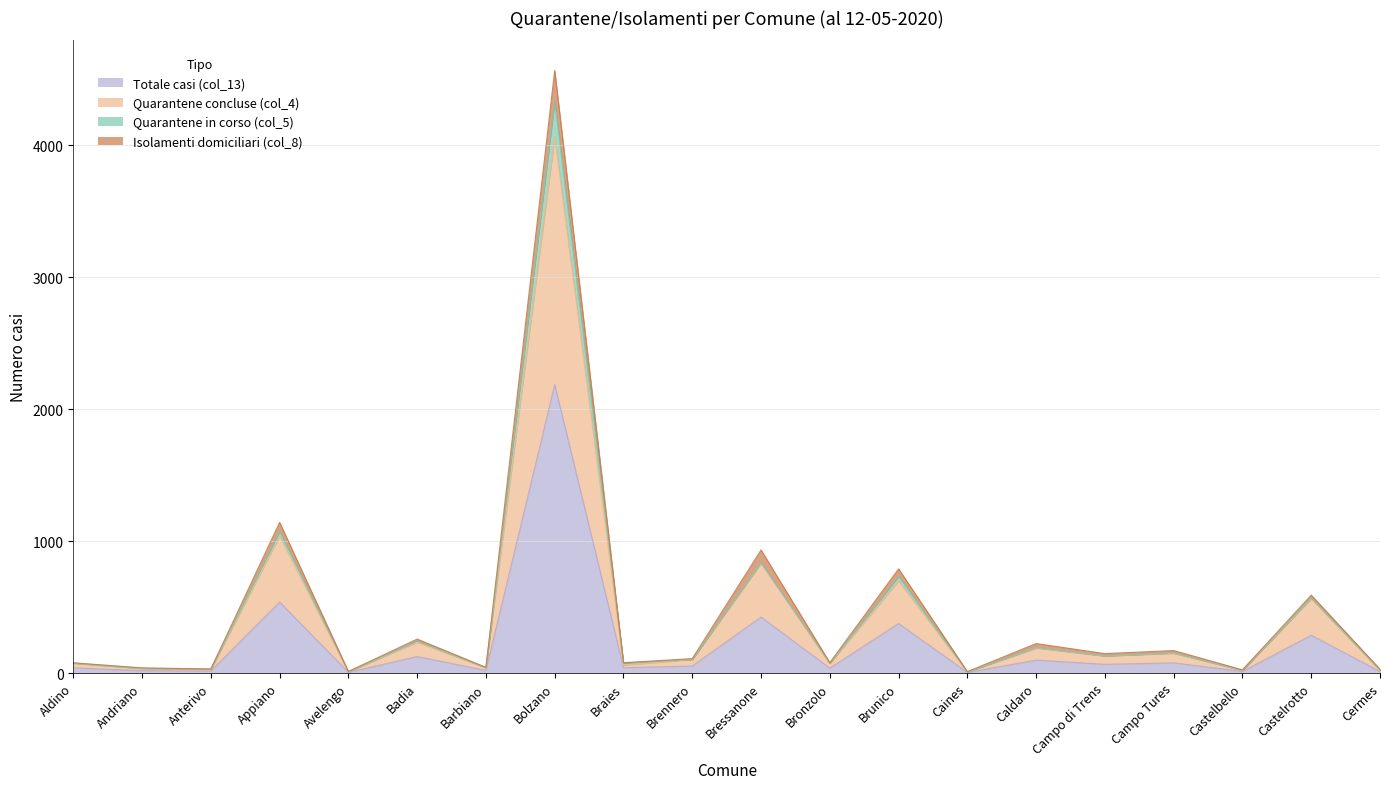

At which category is the sum across all series the highest?

Bolzano